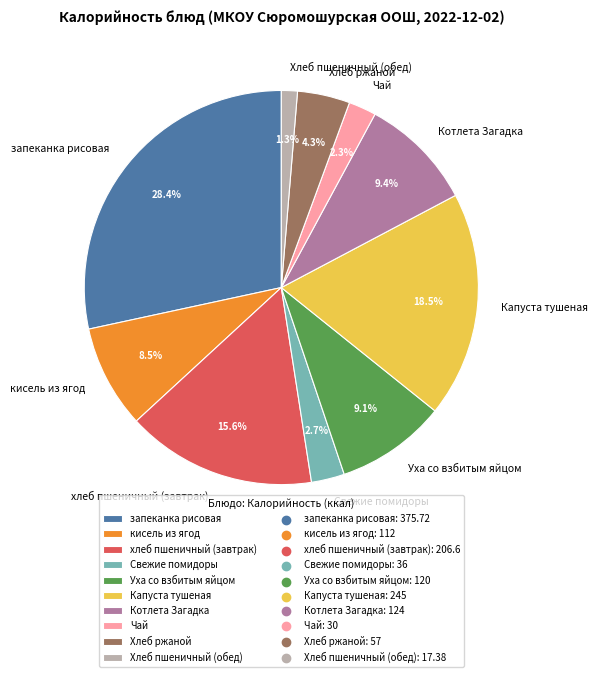

Is Хлеб пшеничный (обед) the majority of the pie?

No